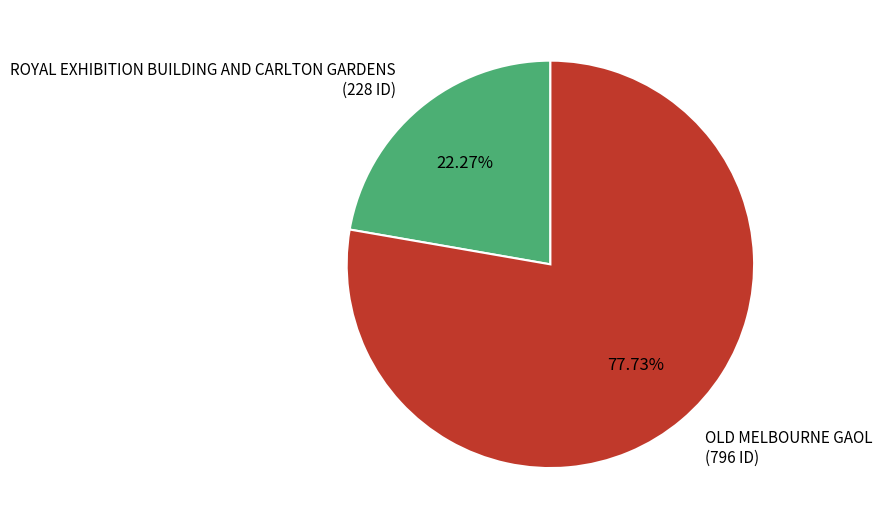

Between ROYAL EXHIBITION BUILDING AND CARLTON GARDENS and OLD MELBOURNE GAOL, which is larger?

OLD MELBOURNE GAOL